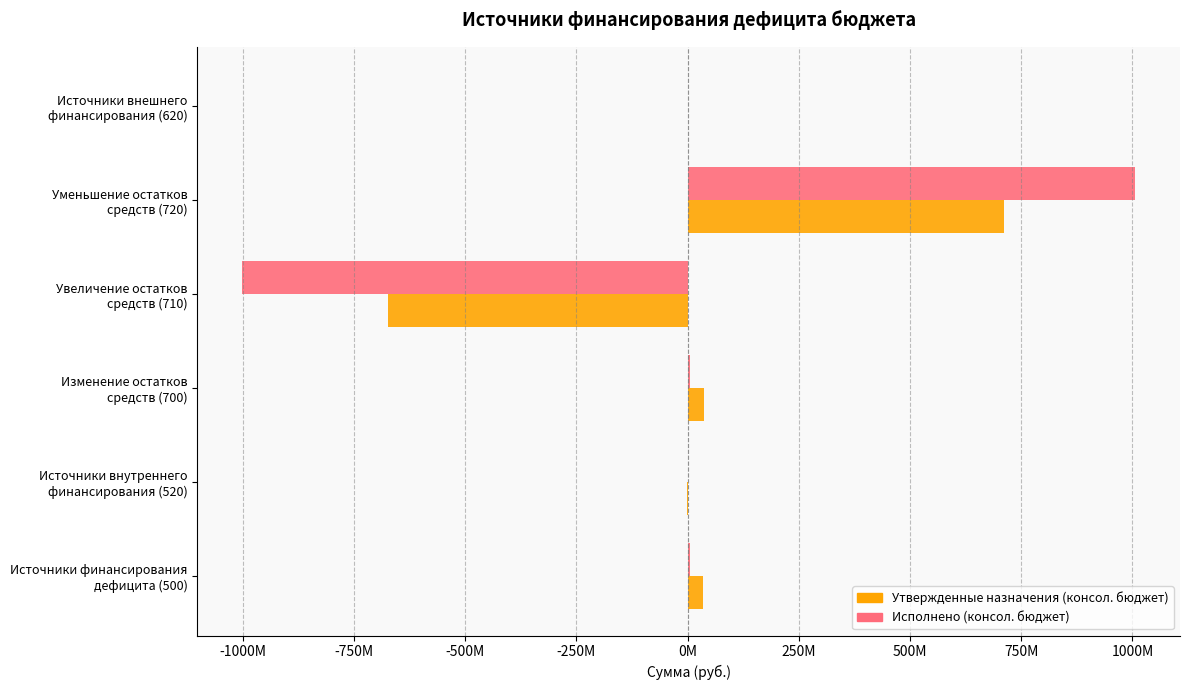

What are all the series names shown in the legend?

Утвержденные назначения (консол. бюджет), Исполнено (консол. бюджет)